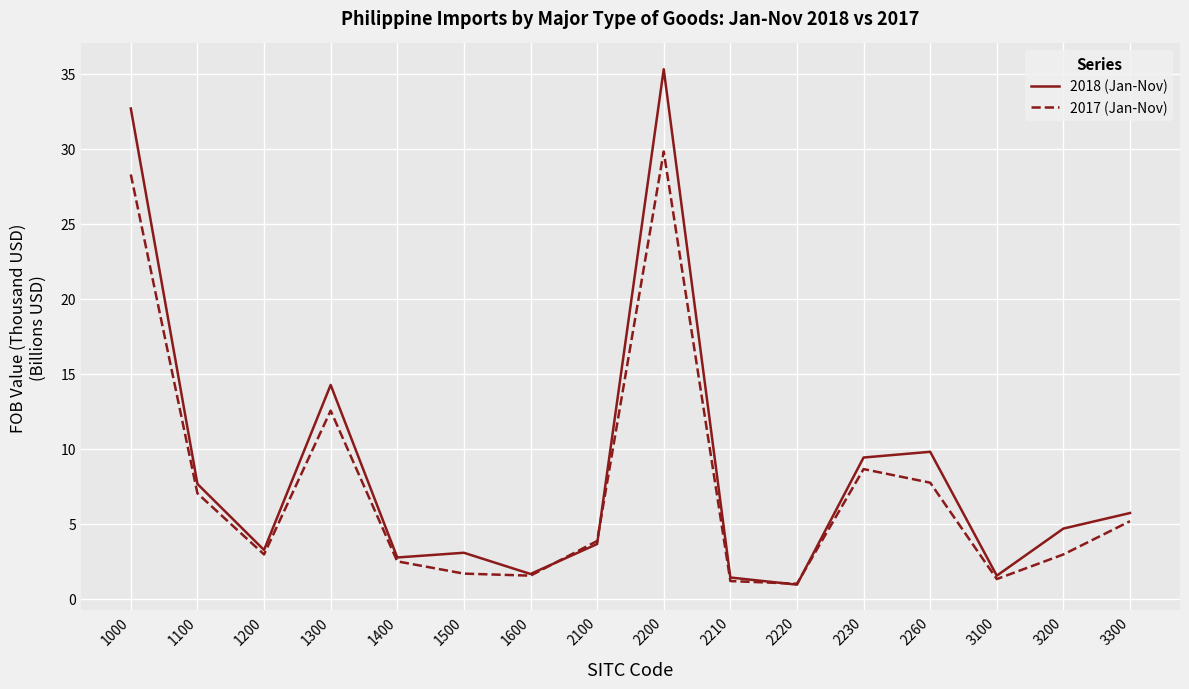

At which category is the sum across all series the highest?

2200